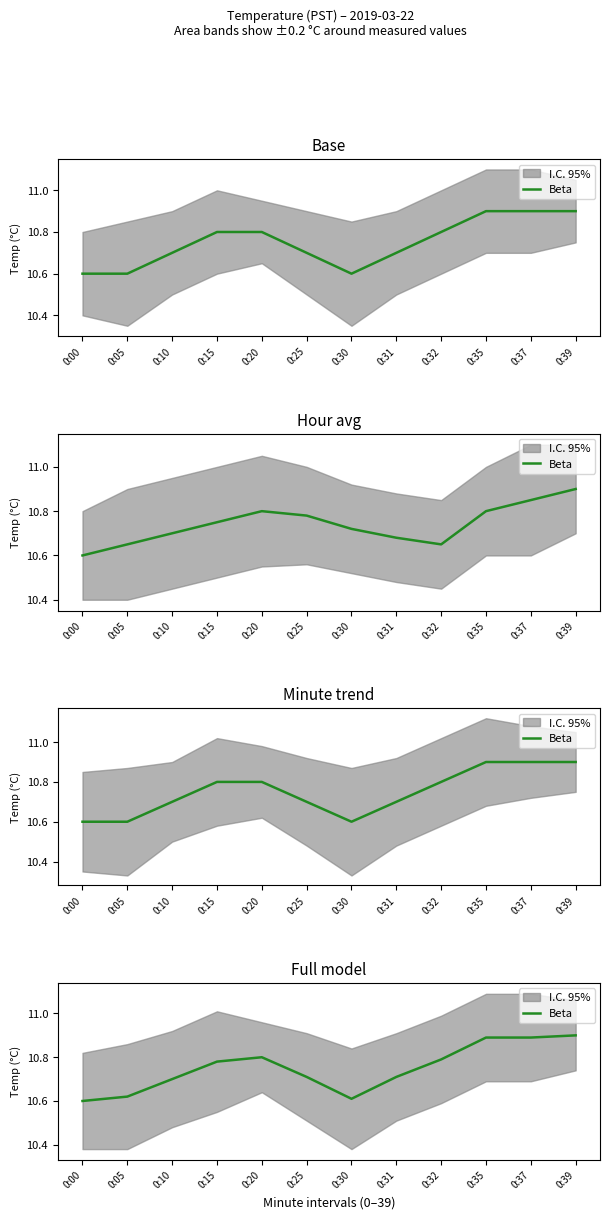

At which category does the chart reach its minimum across all series?

0:00